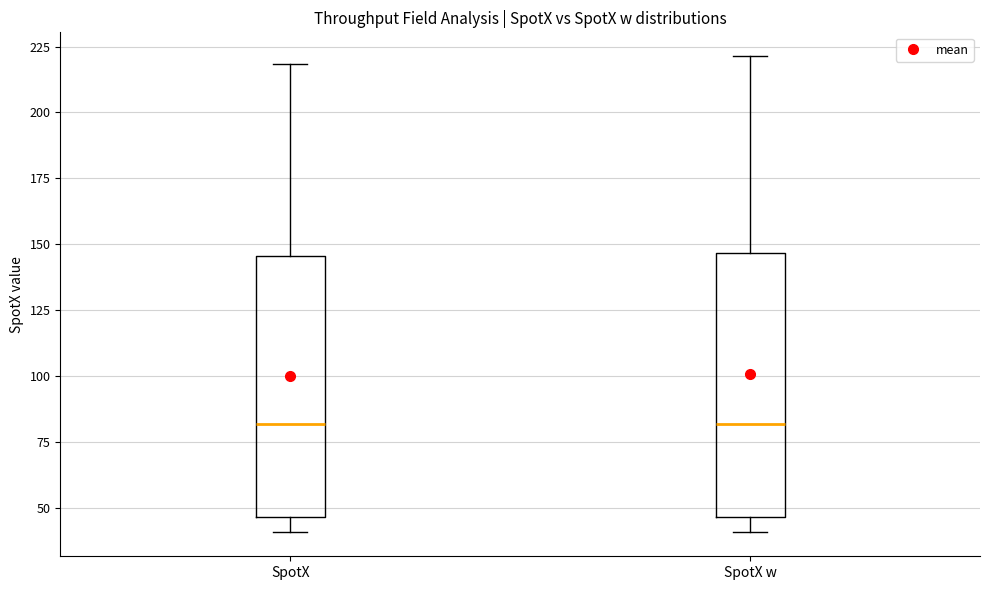

Where is the lower edge of the box for SpotX on the y-axis? The values are not printed on the chart, so give them approximately, as read against the axis.

45